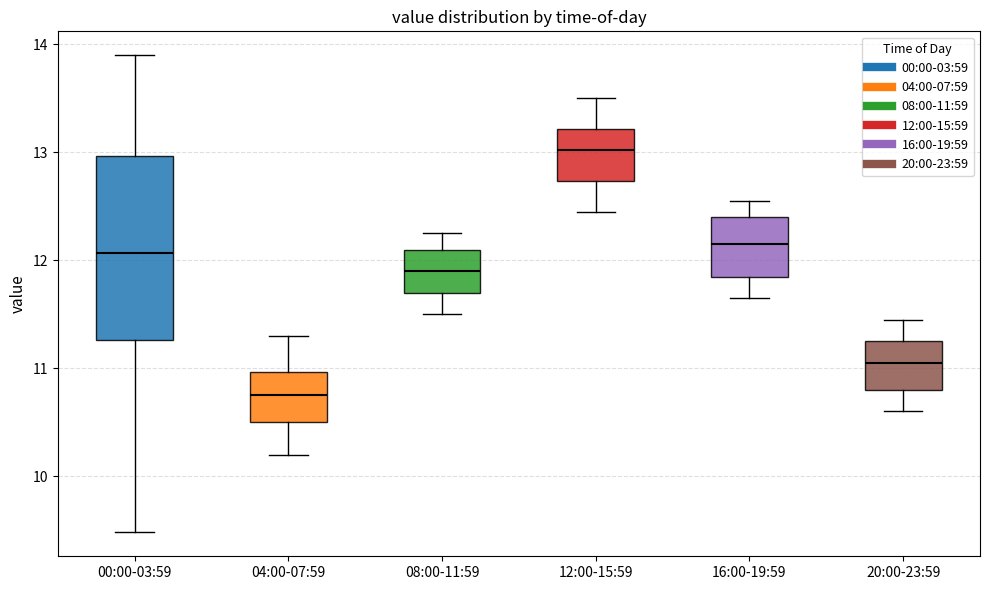

Comparing the boxes themselves (not the whiskers), which one is the tallest?

00:00-03:59